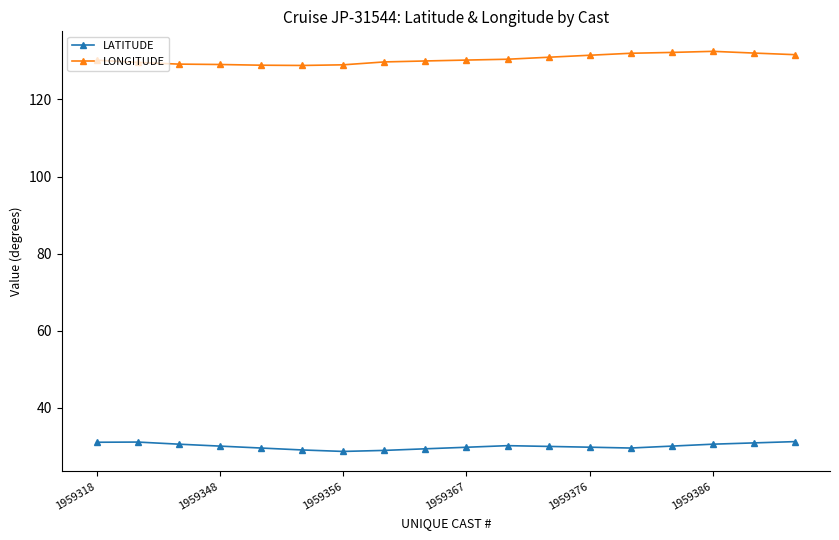

At how many categories does at least one series exceed 102?

18